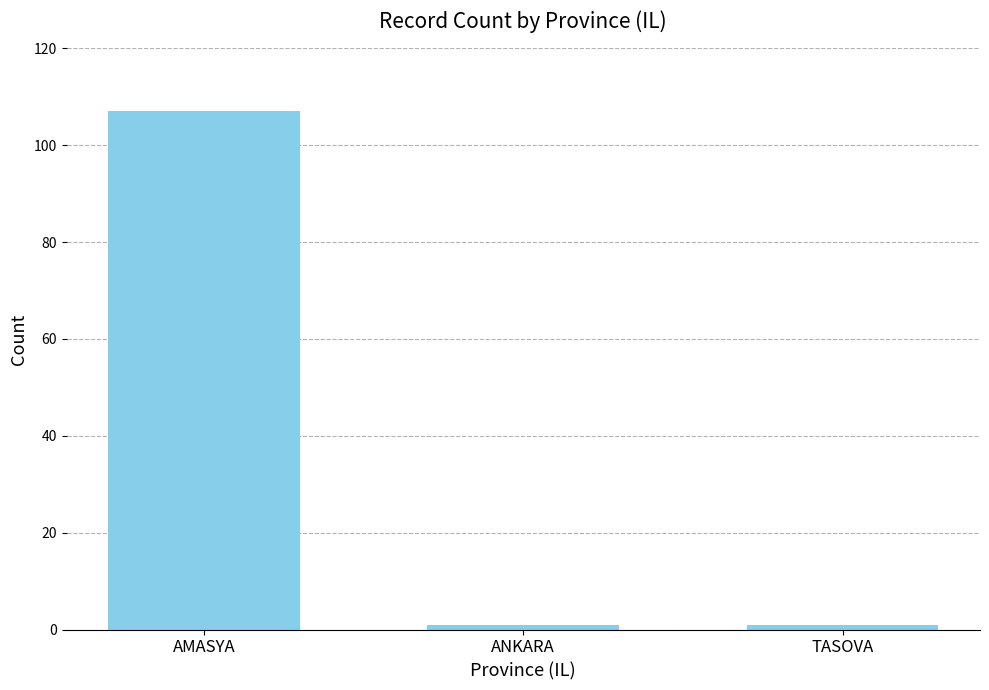

Does the chart contain any negative values?

No